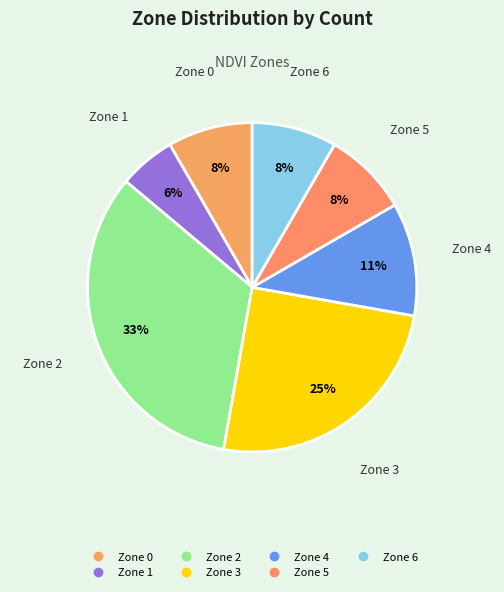

Between Zone 3 and Zone 2, which is larger?

Zone 2